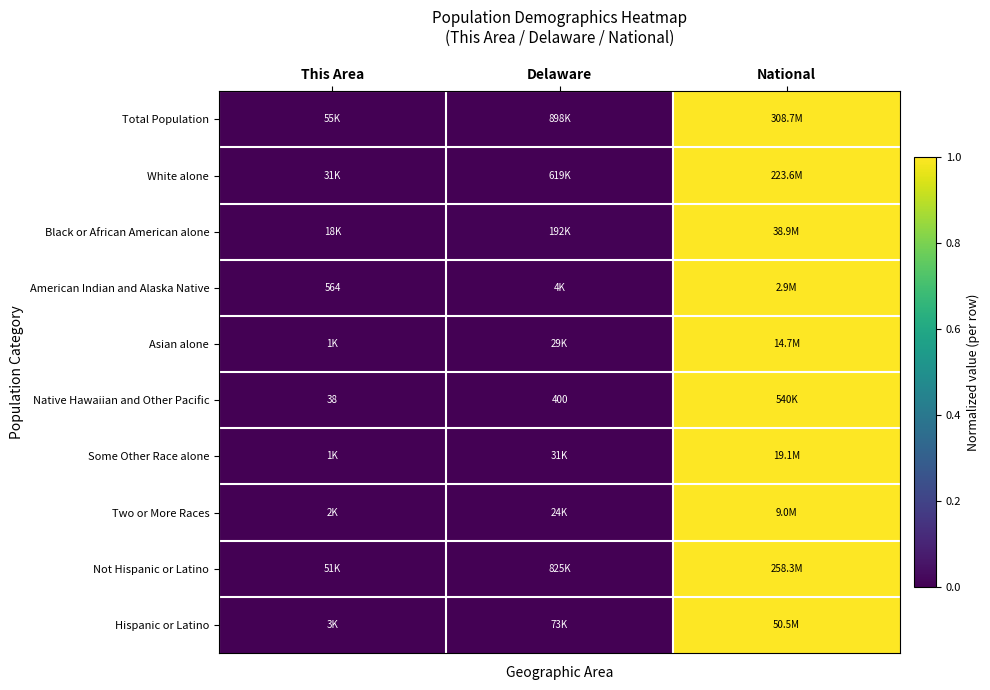

At which label does Asian alone reach its peak?

National